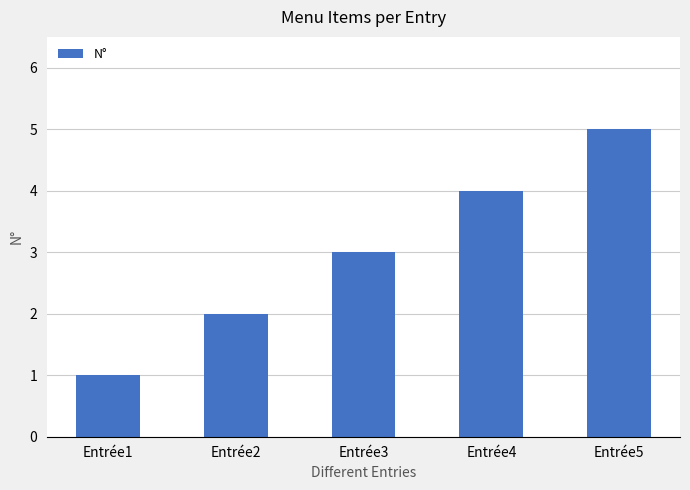

Between Entrée5 and Entrée2, which is larger?

Entrée5